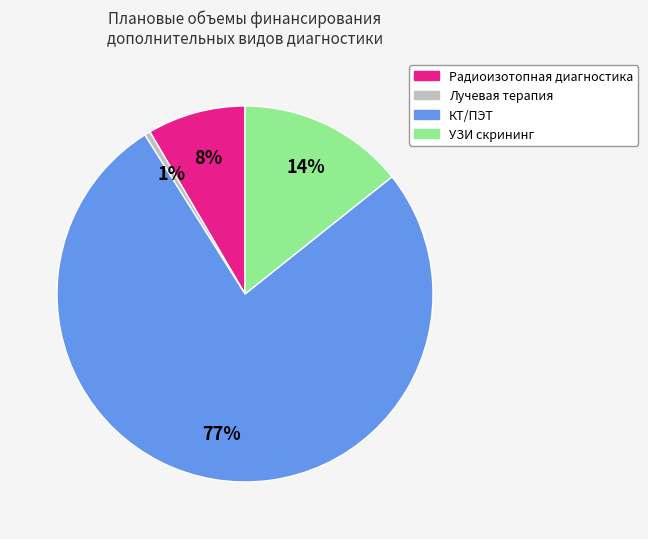

Combined, do УЗИ скрининг and Радиоизотопная диагностика account for over 50%?

No